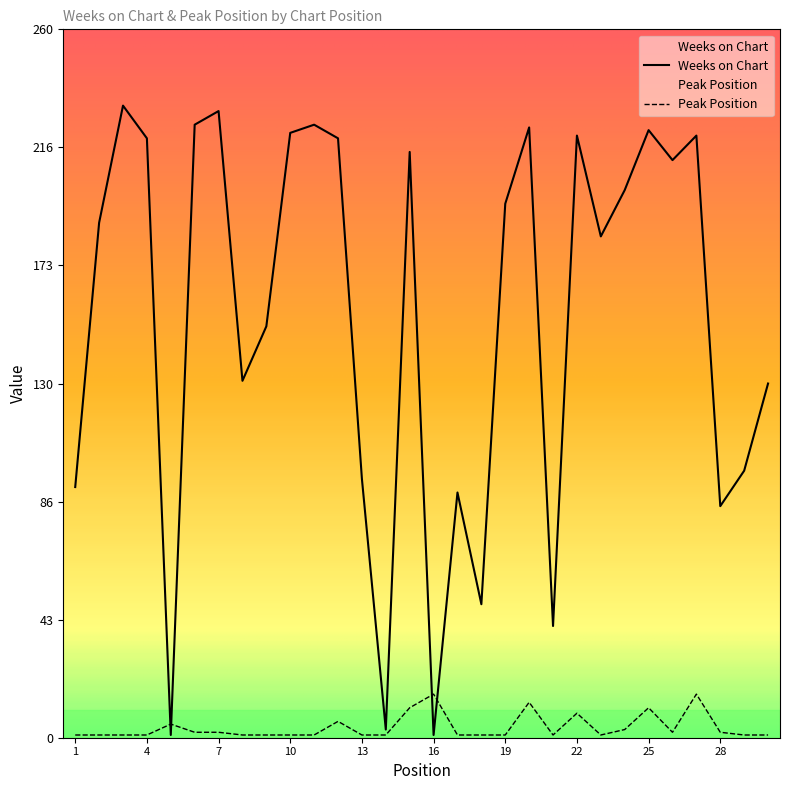

In Peak Position, how many points are lower than both neighbors (excluding endpoints)?

3